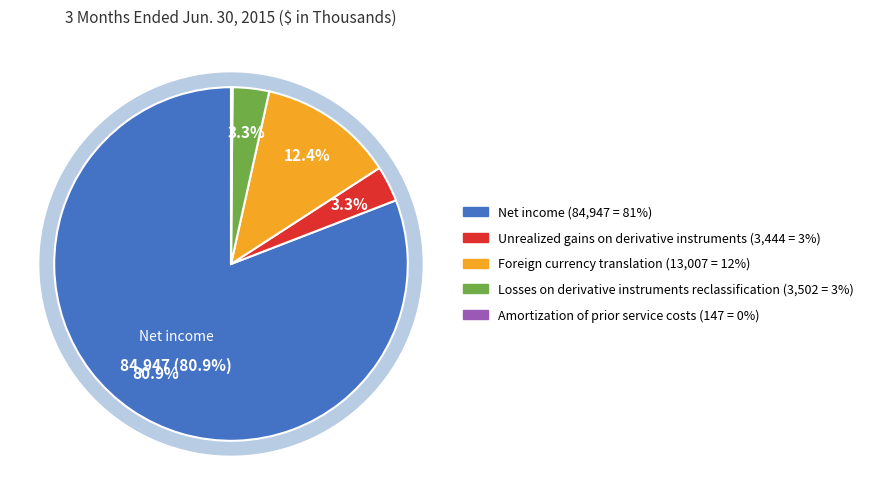

To the nearest percent, what is the average slice percentage?

20%